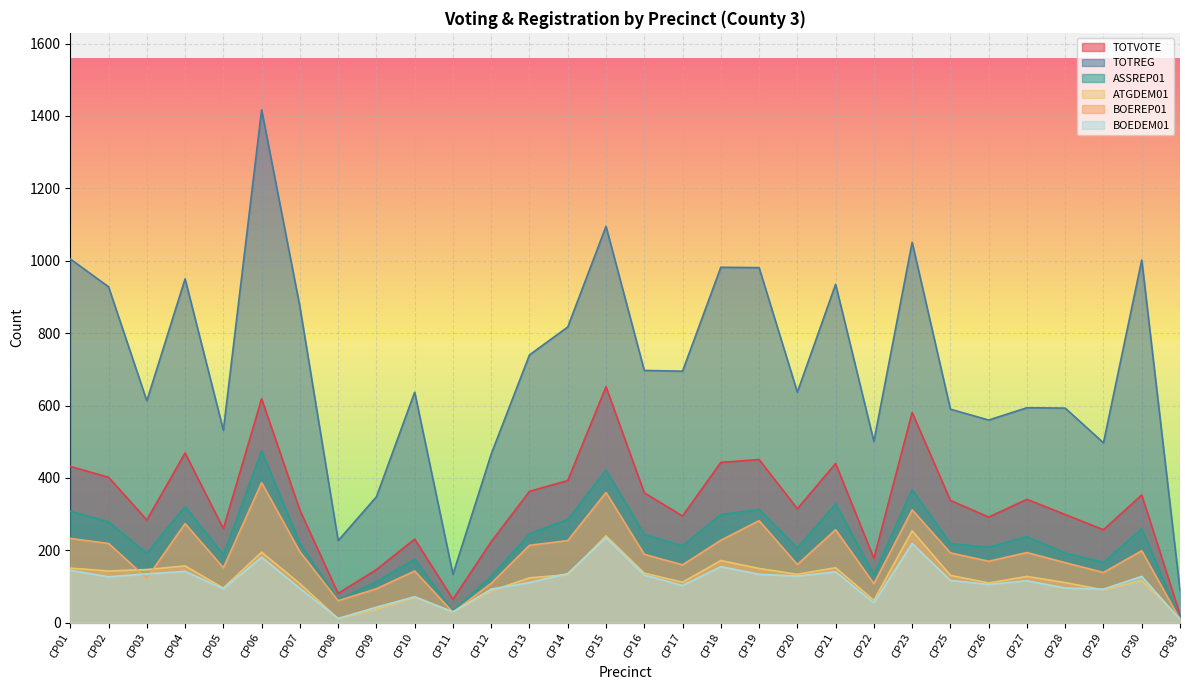

True or false: TOTREG and ASSREP01 cross at least once.

False